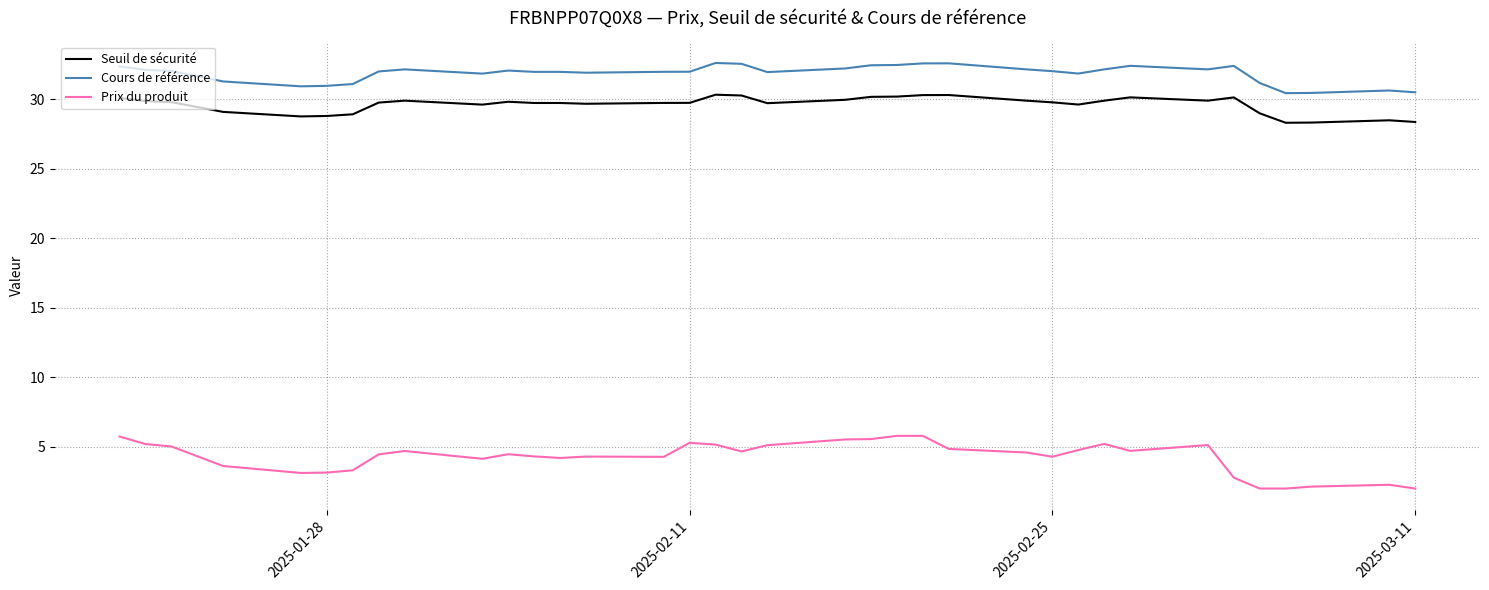

Which series has the widest spread of values?

Prix du produit